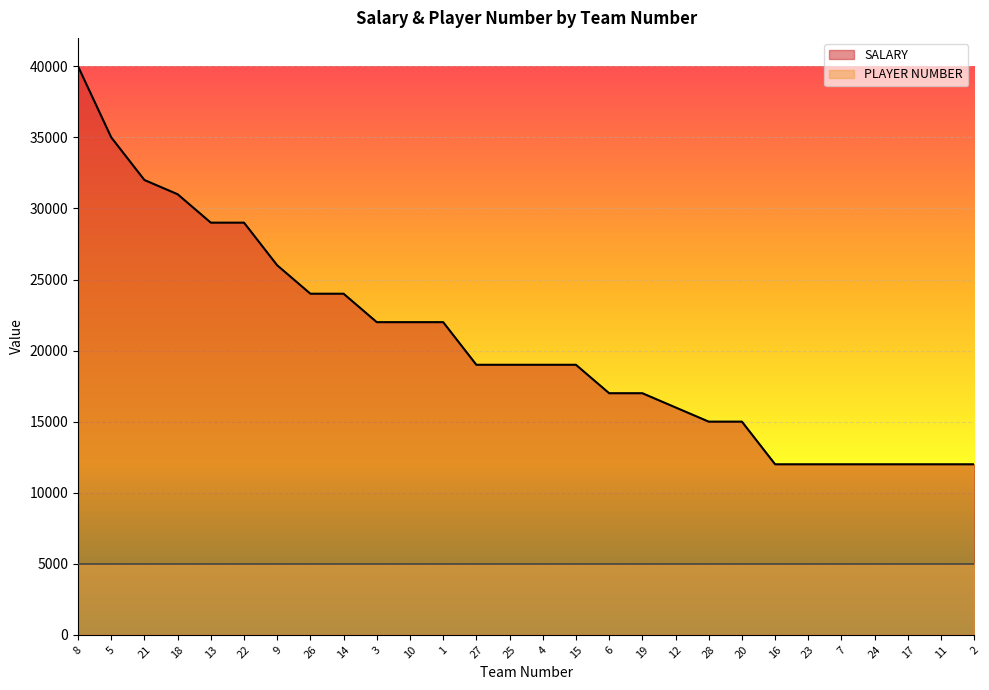

What position from the left is 23?

23